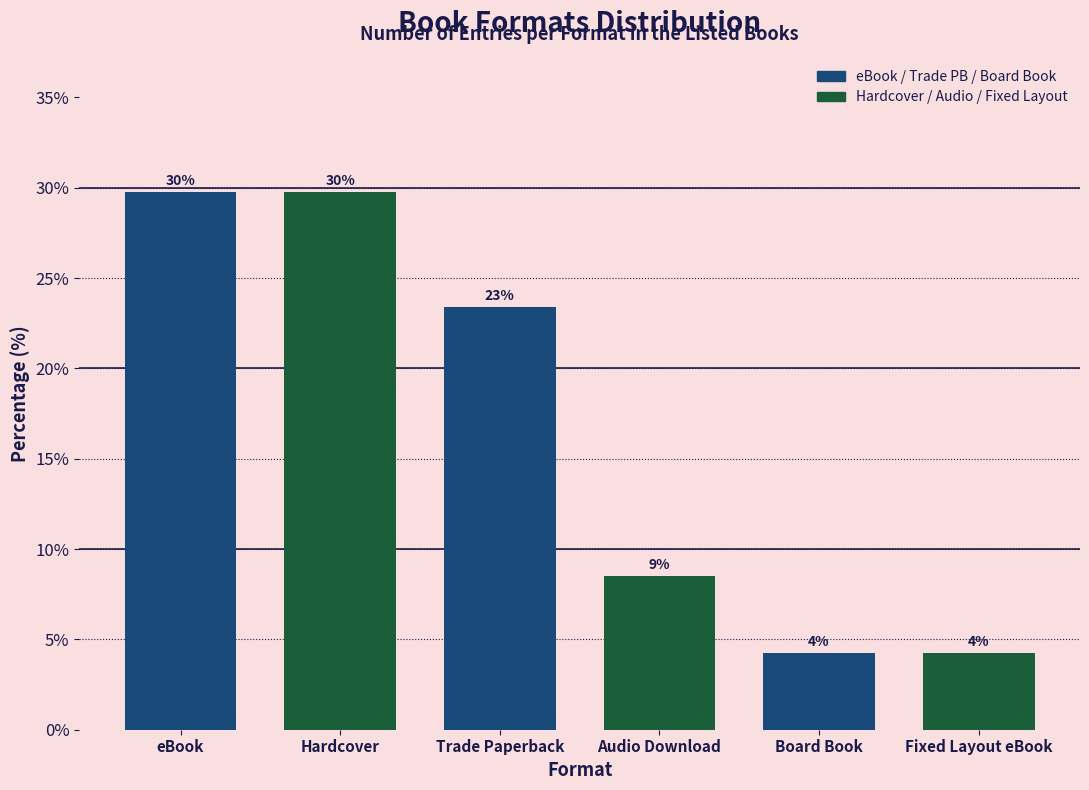

List the labels in order of value, smallest first.

Board Book, Fixed Layout eBook, Audio Download, Trade Paperback, eBook, Hardcover